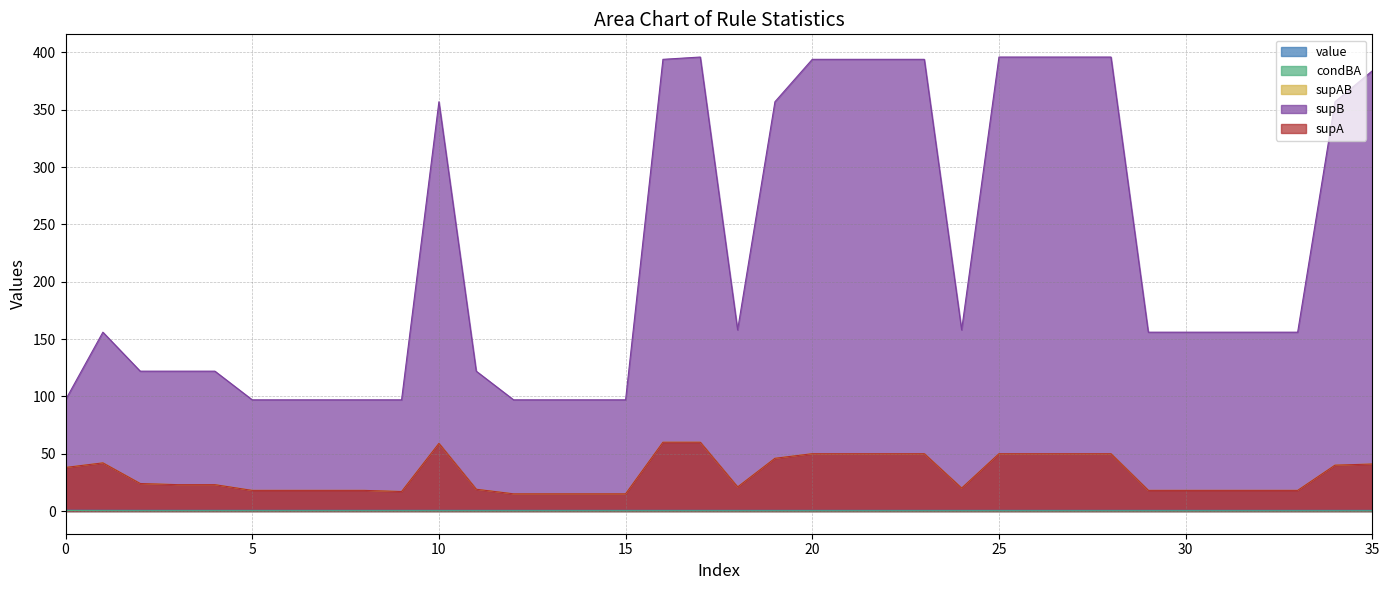

At which category is the sum across all series the highest?

17